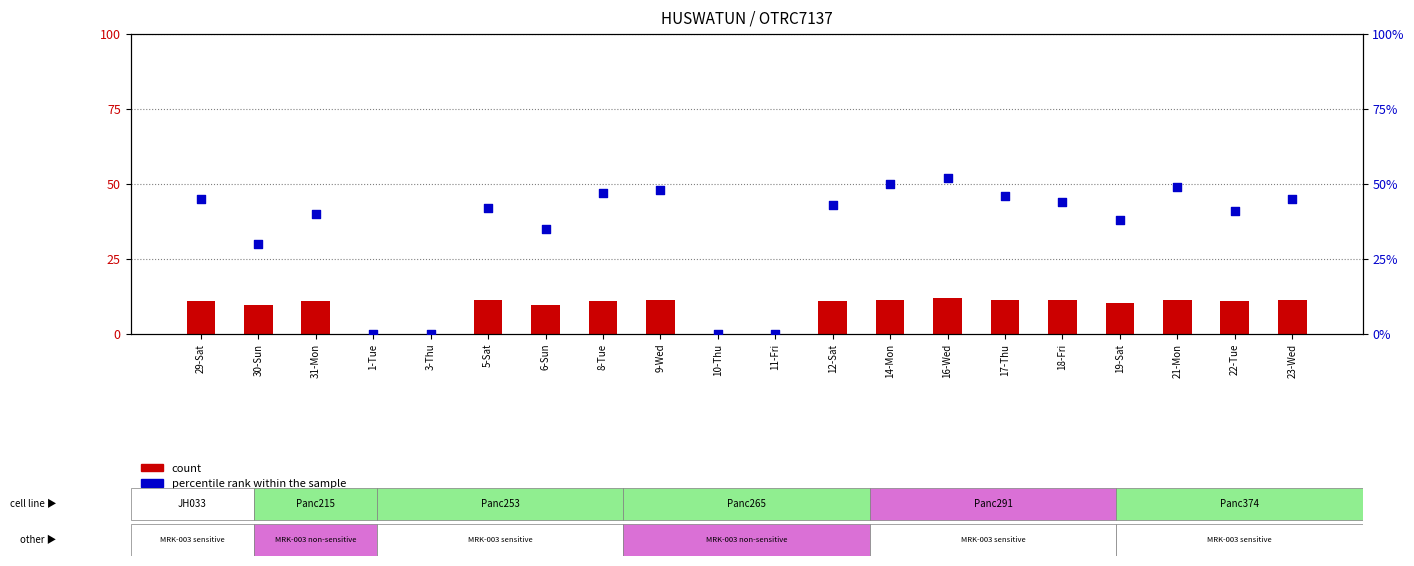

What is the total value across all series at 14-Mon?

61.2